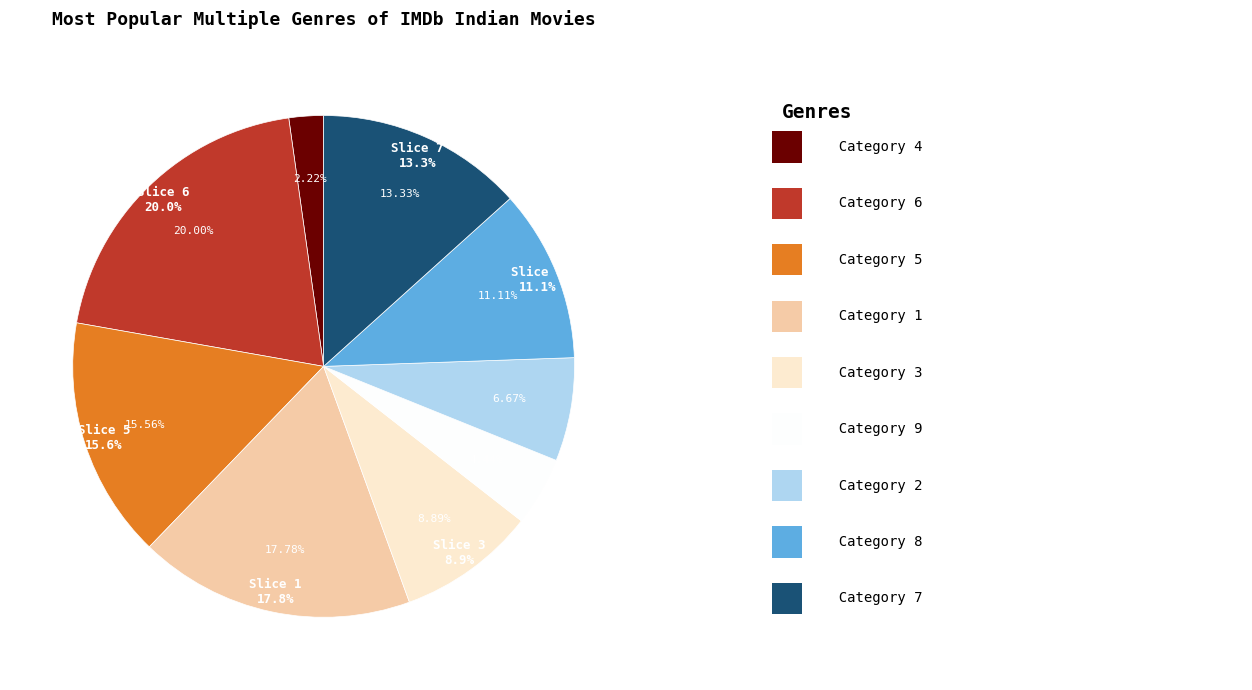

The 1 slice represents 32% of the pie. True or false?

False